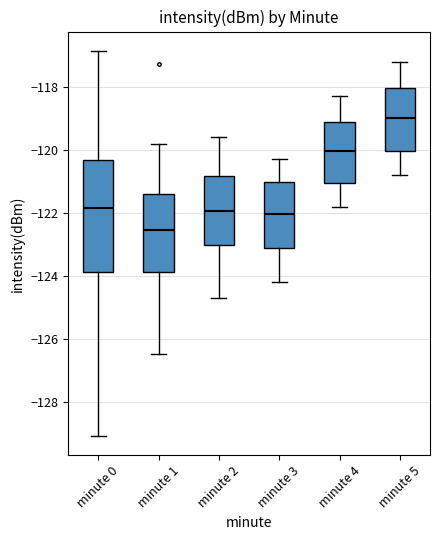

Where does the lower whisker of the box for minute 1 end on the y-axis? The values are not printed on the chart, so give them approximately, as read against the axis.

-126.4